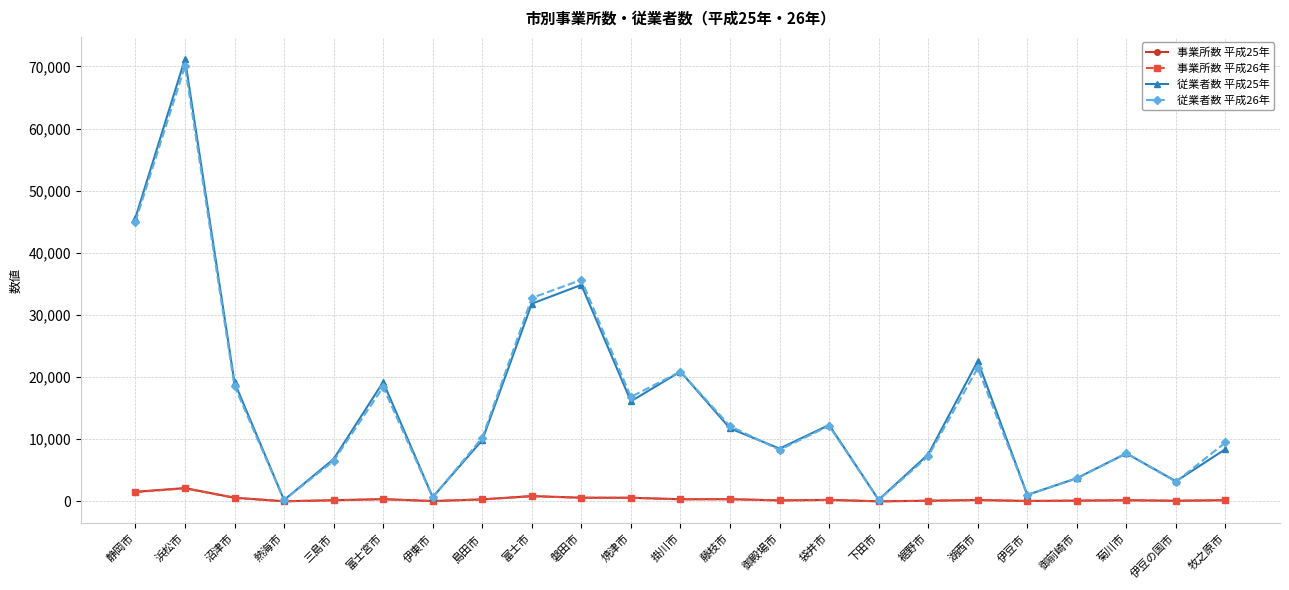

What is the sum of all 従業者数 平成25年 values?

363564